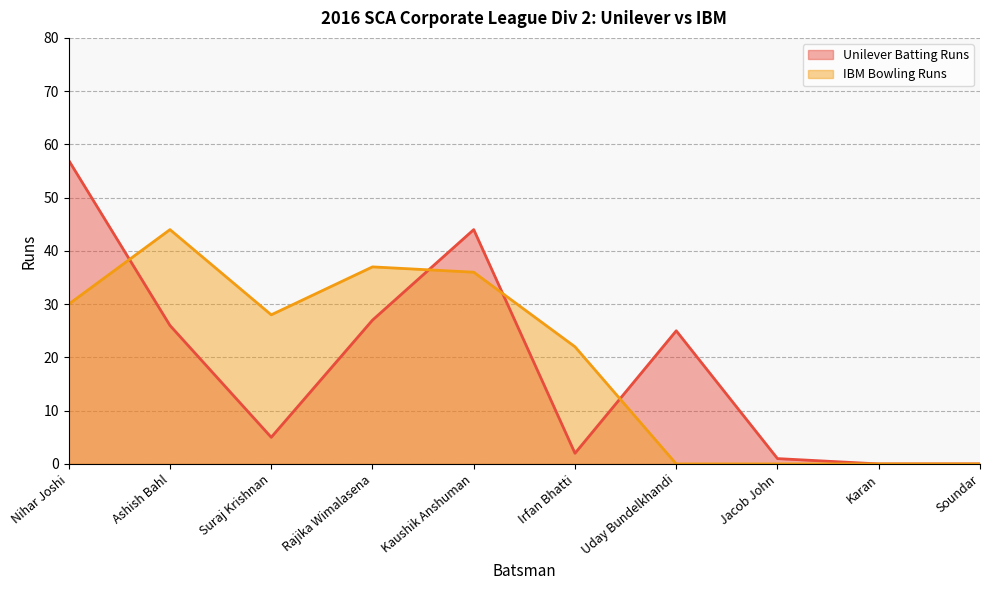

Between Rajika Wimalasena and Irfan Bhatti, which series saw the biggest shift?

Unilever Batting Runs